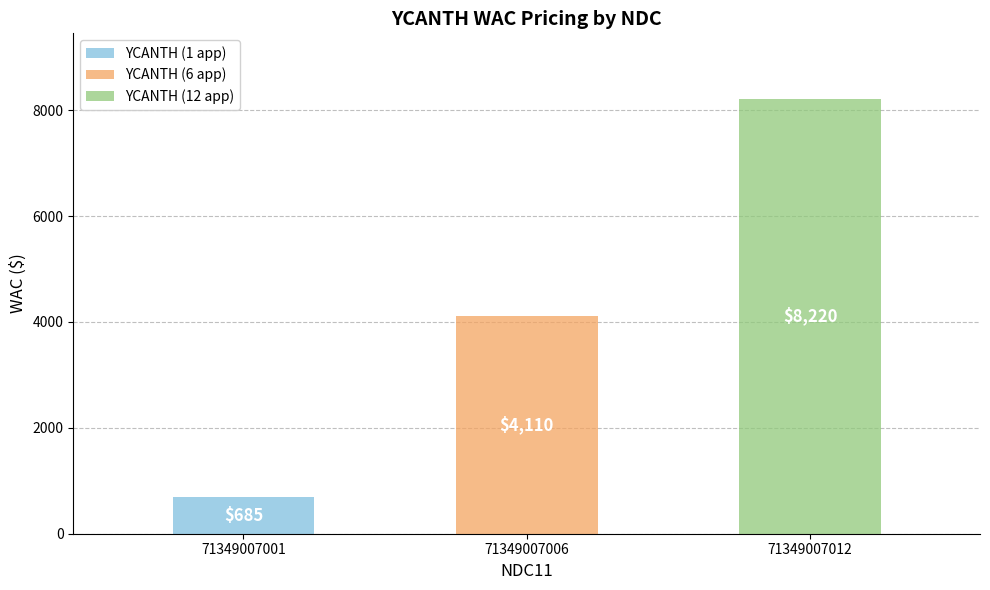

Count the number of values greater than 4110.

1